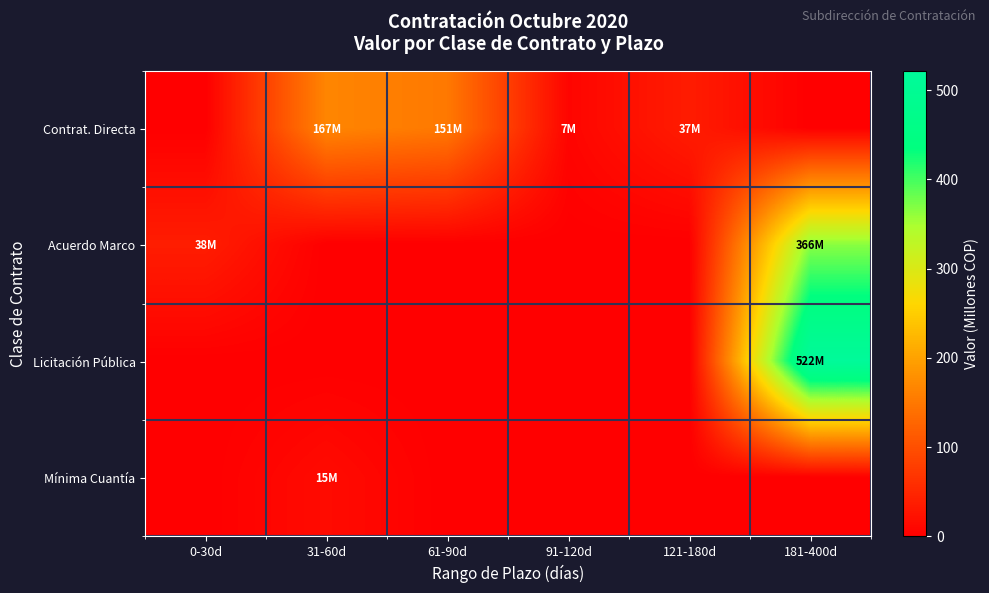

At which category does the chart reach its minimum across all series?

0-30d